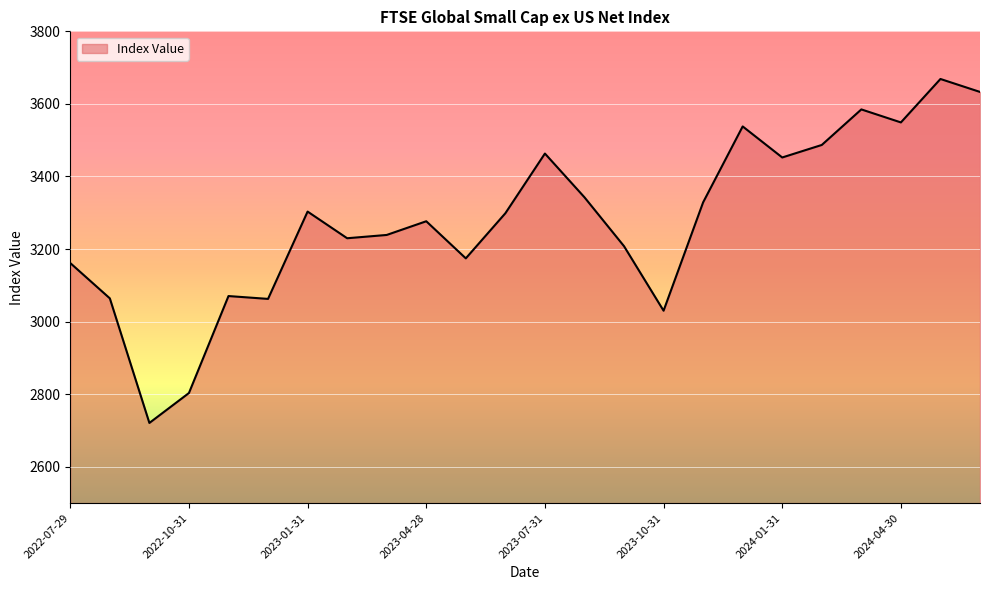

What is the difference between the maximum and minimum values?

947.9